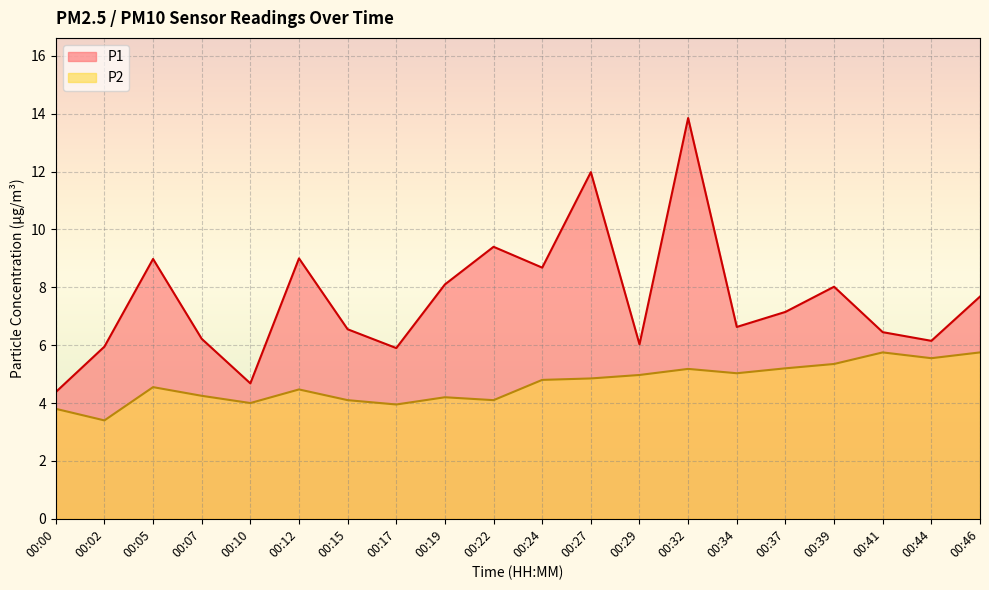

Is it true that P2 equals 6.3 at 00:12?

False